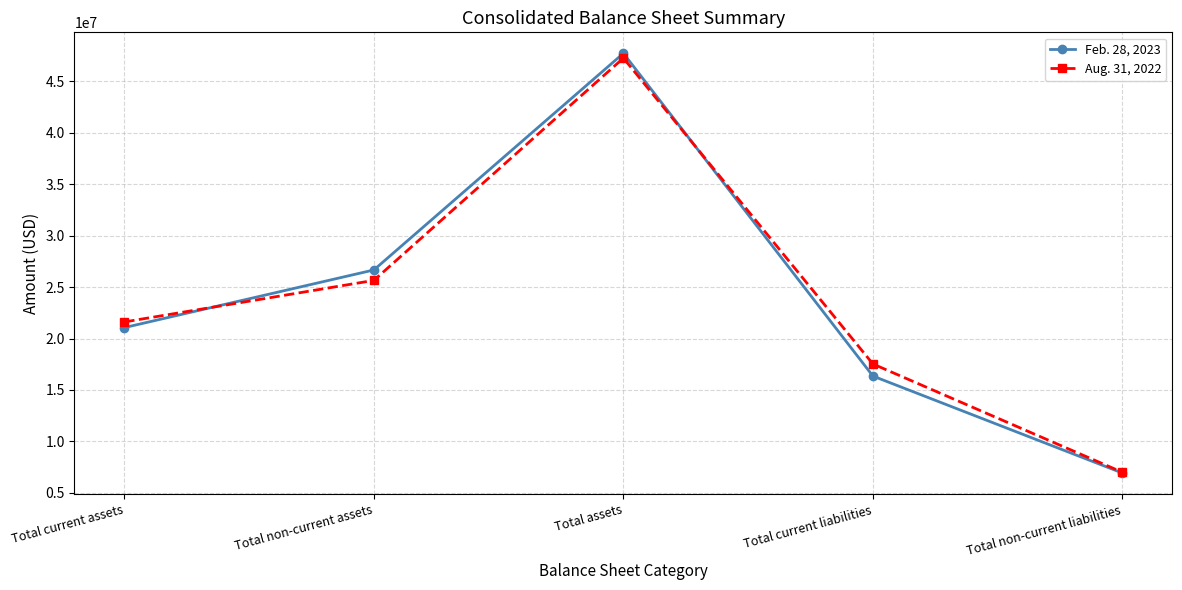

What are all the series names shown in the legend?

Feb. 28, 2023, Aug. 31, 2022